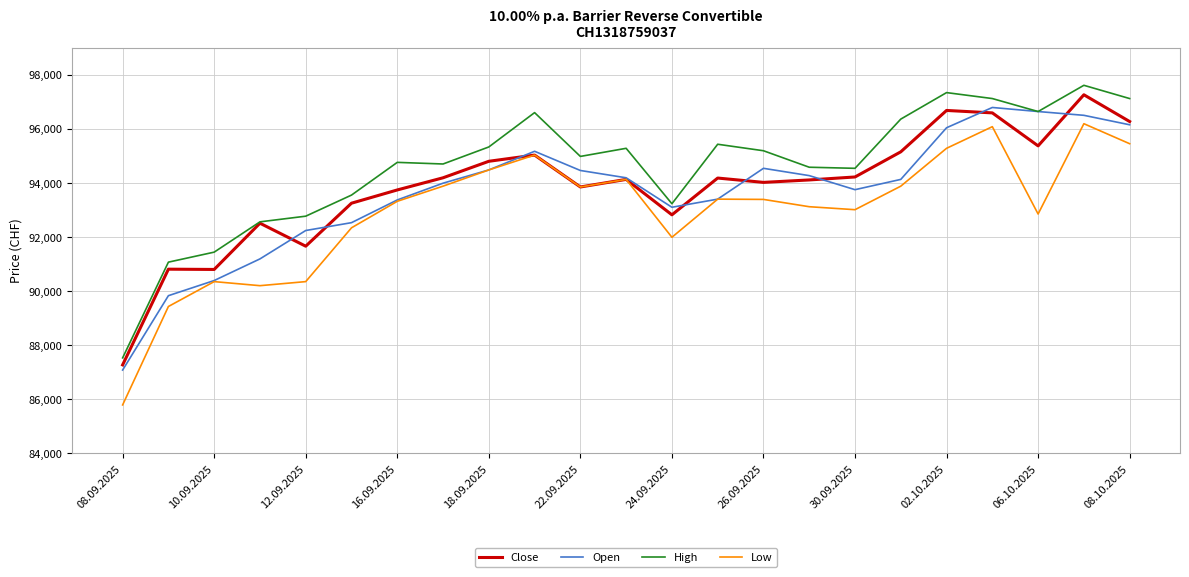

What is the lowest value of the Low series?

85790